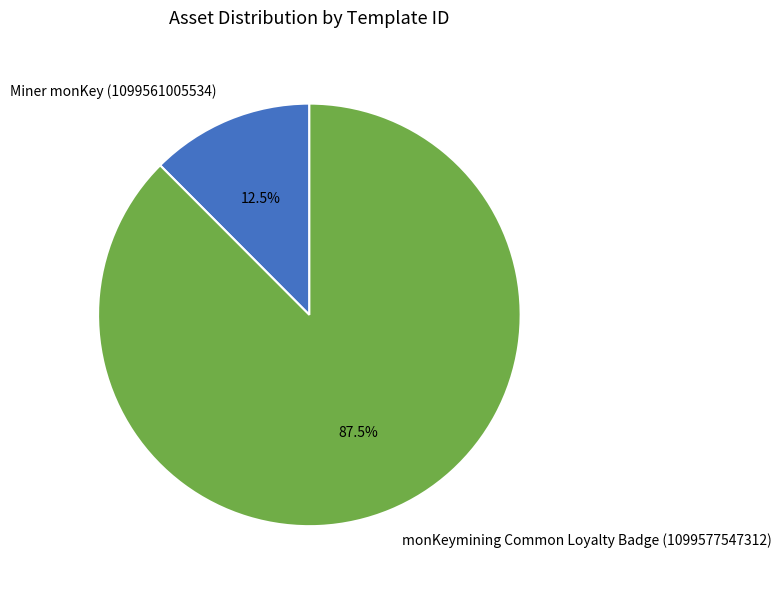

The monKeymining Common Loyalty Badge (1099577547312) slice represents 78% of the pie. True or false?

False